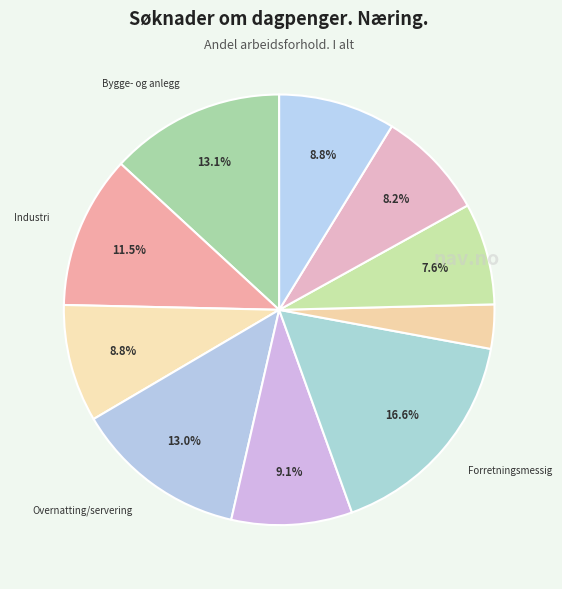

How many slices are in this pie chart?

10